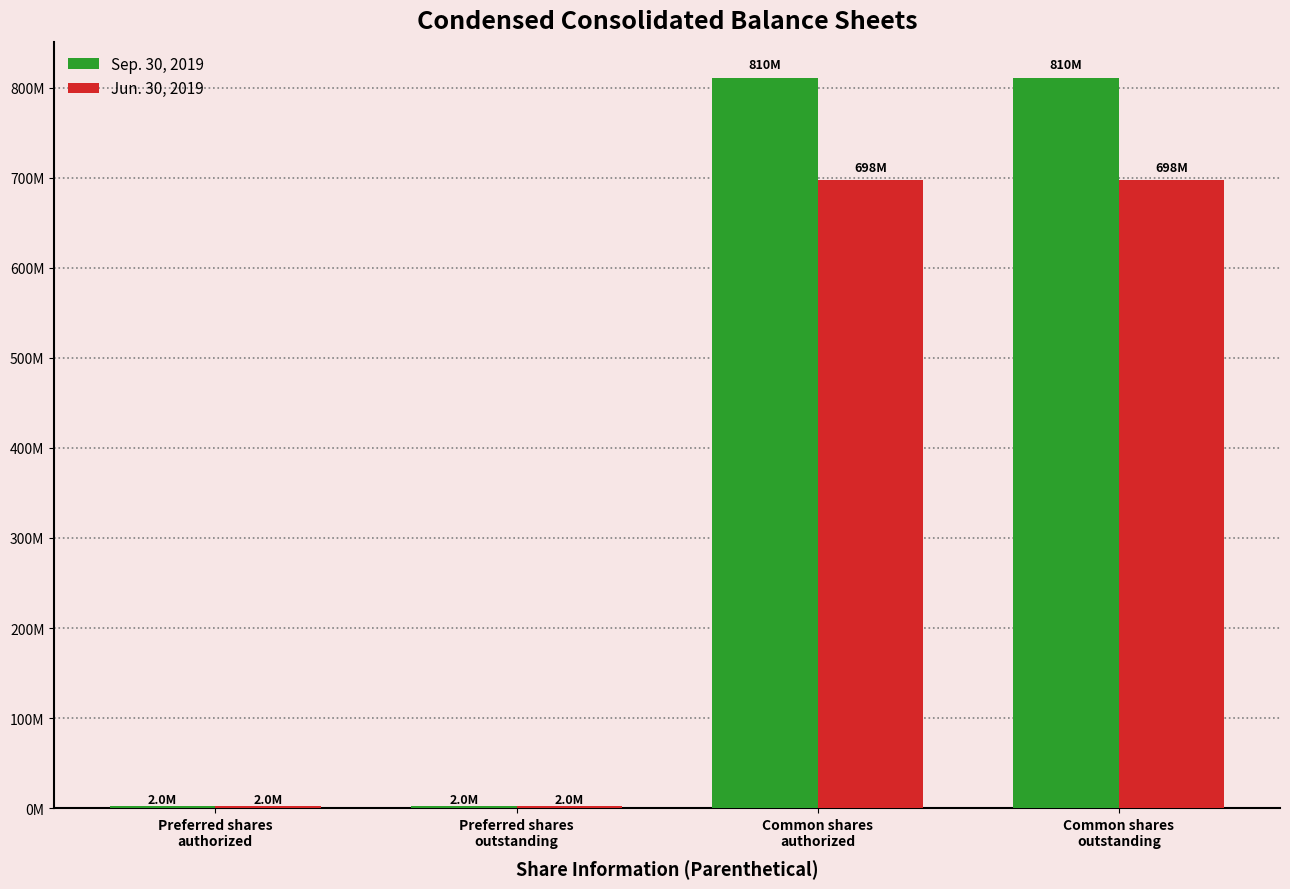

Reading left to right, transcribe all the data shown in this chart.

Sep. 30, 2019: 2000000	2000000	810254536	810254536
Jun. 30, 2019: 2000000	2000000	697608570	697608570